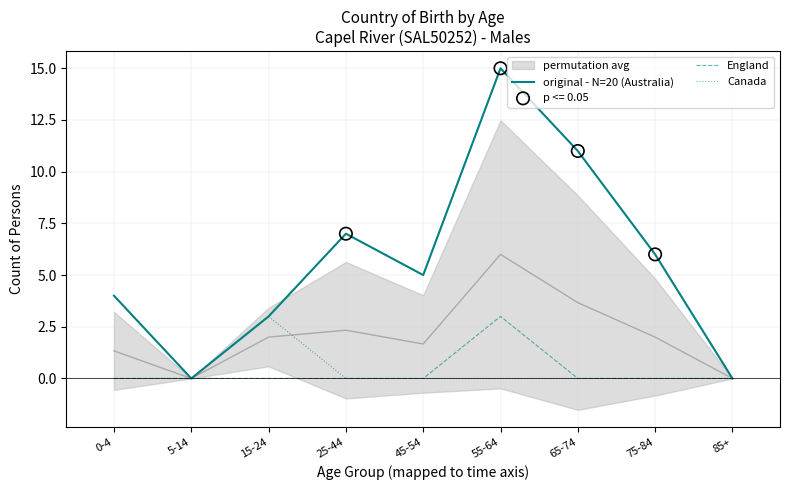

What is the total value across all series at 45-54?

5